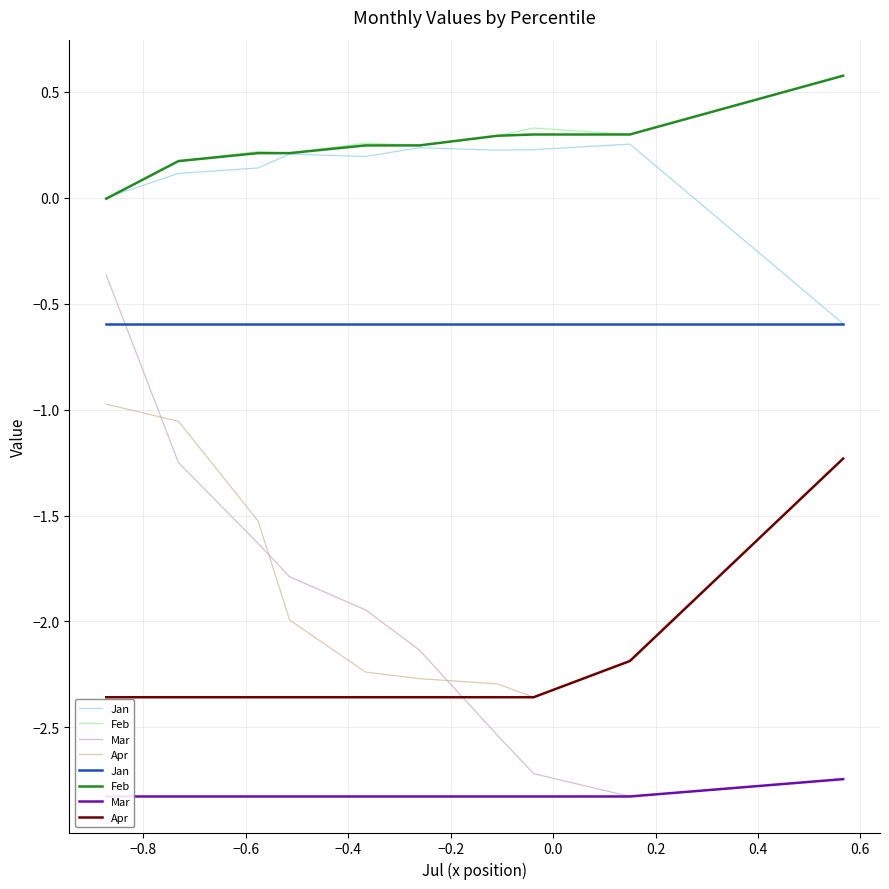

How many data points does each series have?

10